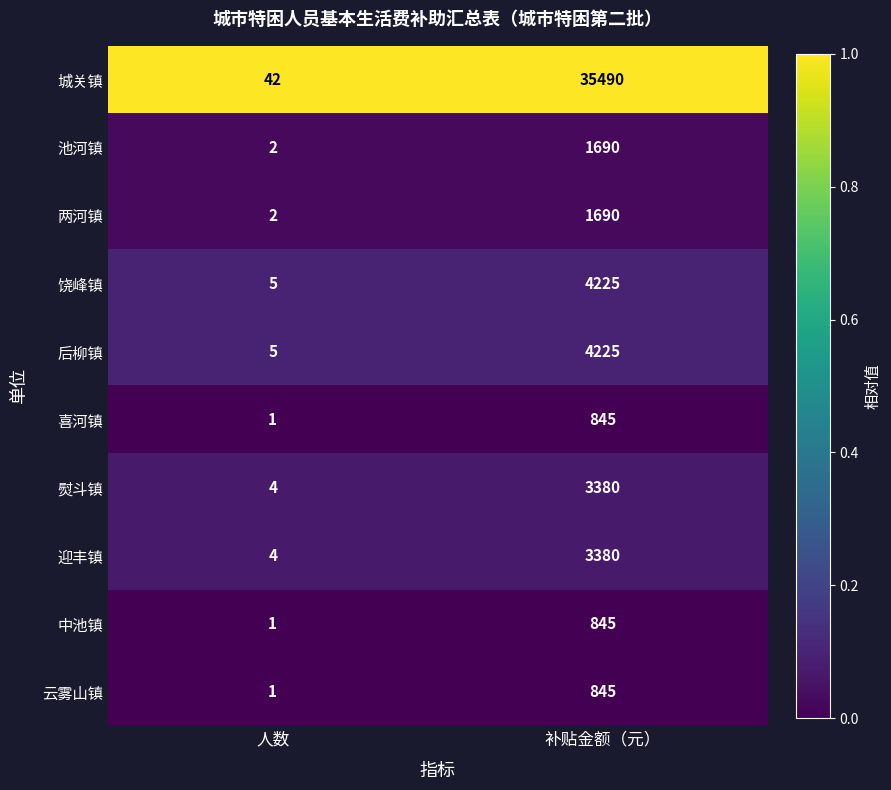

The 饶峰镇 series shows 4225 at 补贴金额（元）. True or false?

True